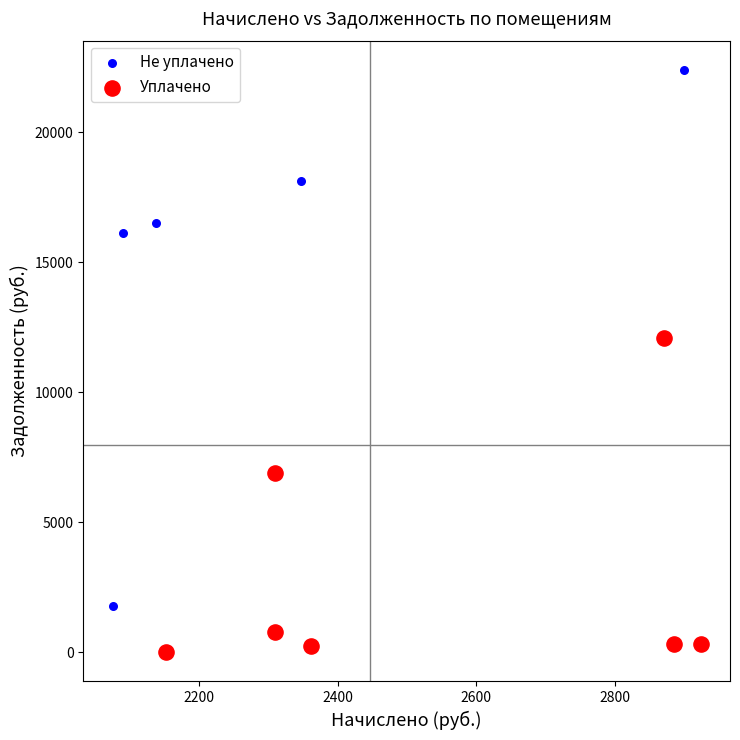

Which series has the widest spread of Y values?

Не уплачено